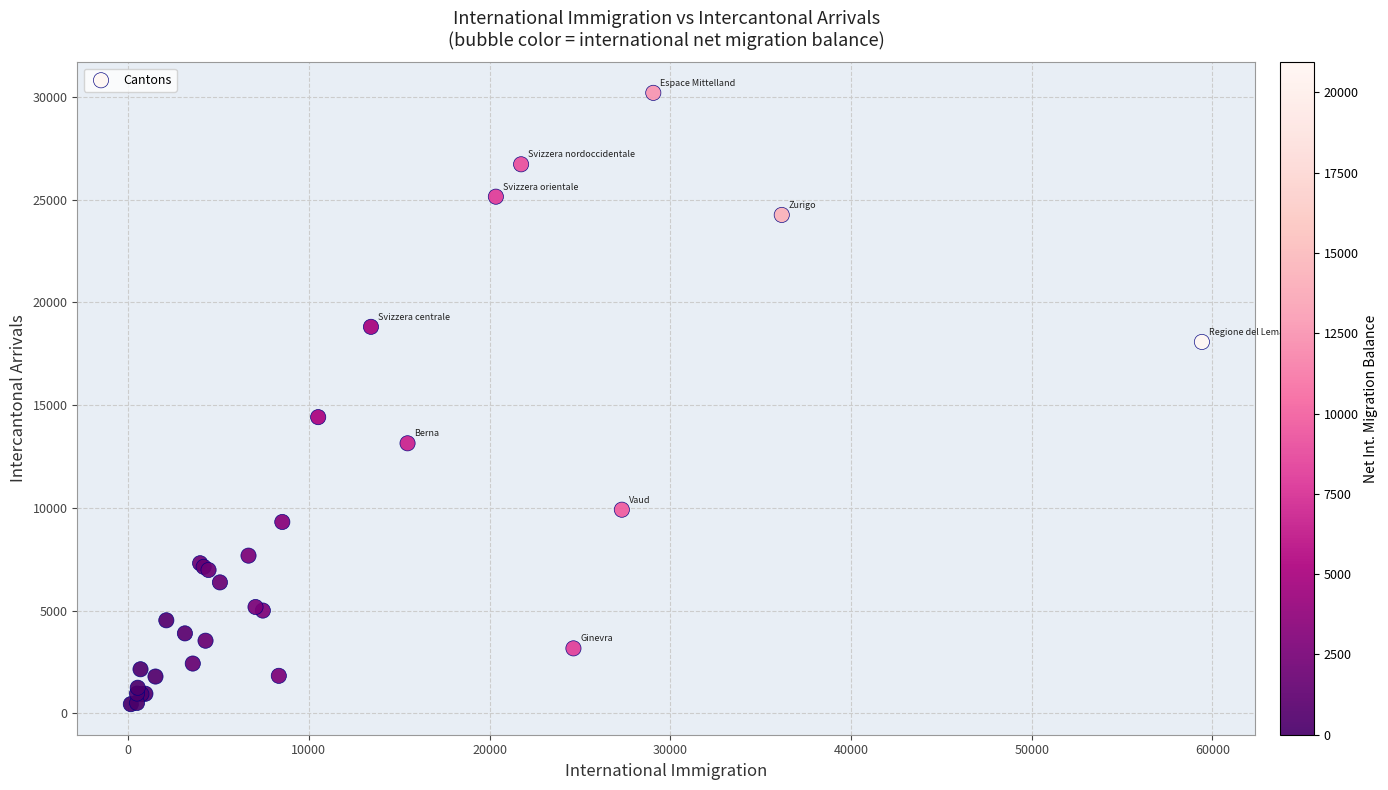

What Y value in the scatter plot is closest to 15319?

14413